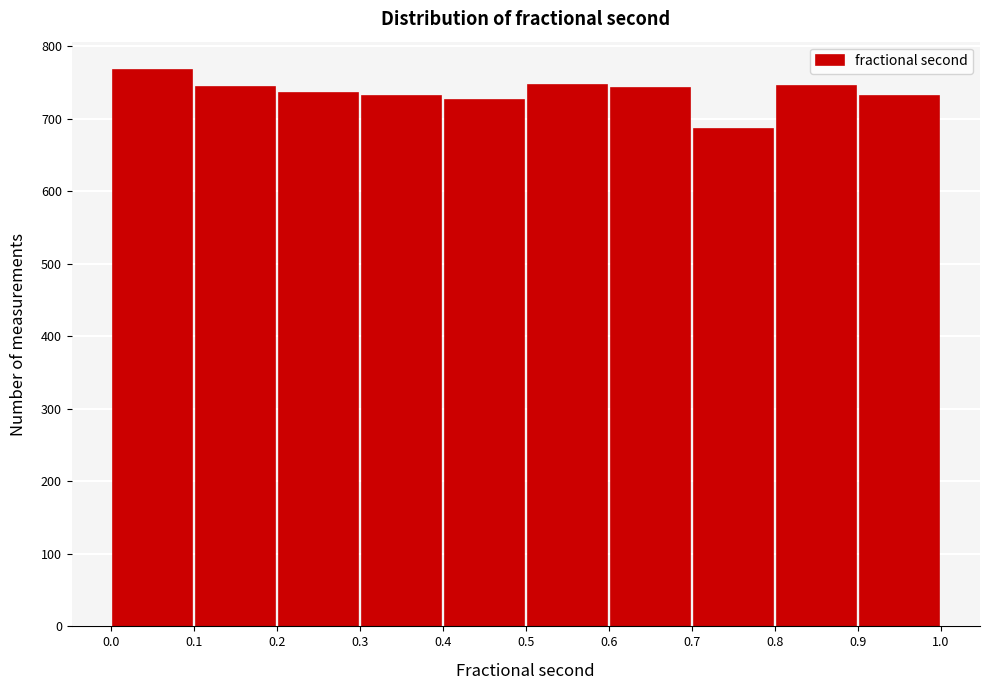

Over which range of the x-axis is the bar tallest?

0.0 to 0.1